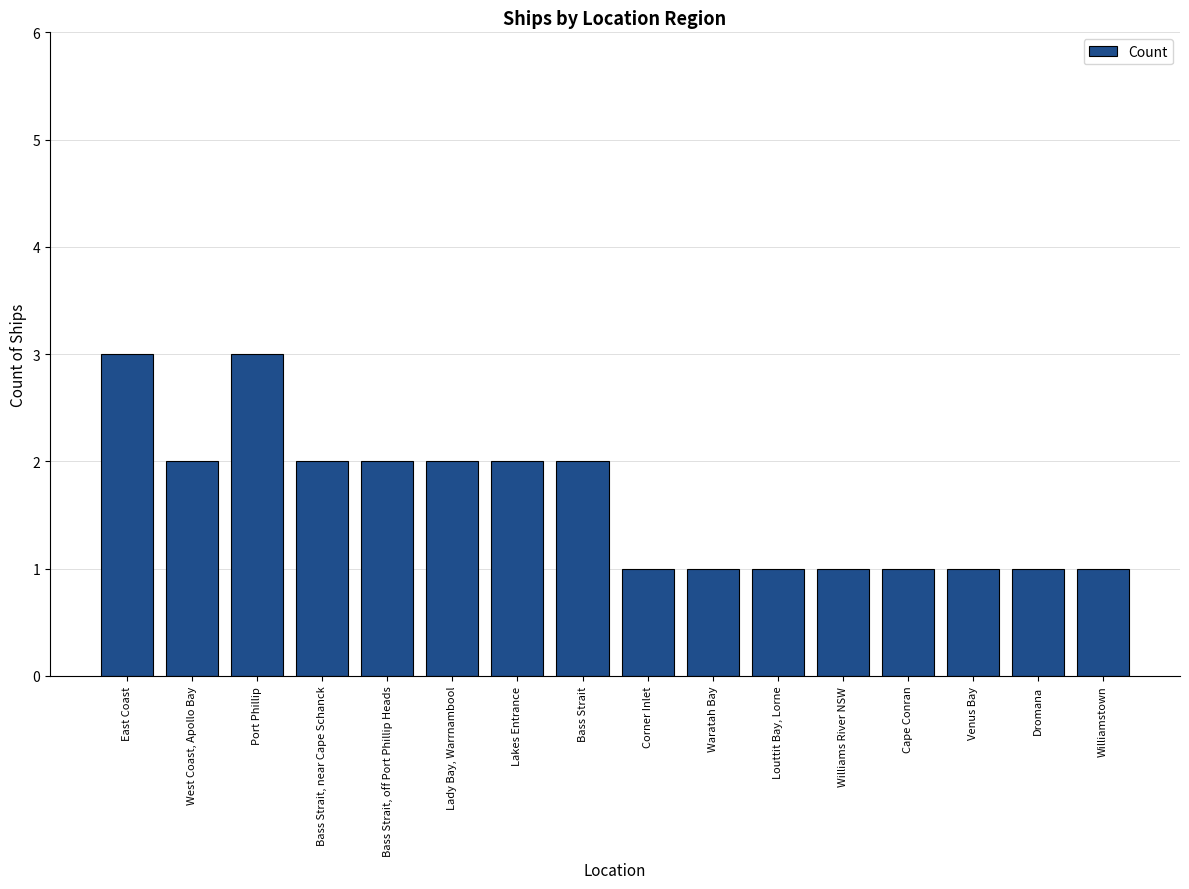

Is it true that the value at Williams River NSW is 1?

True